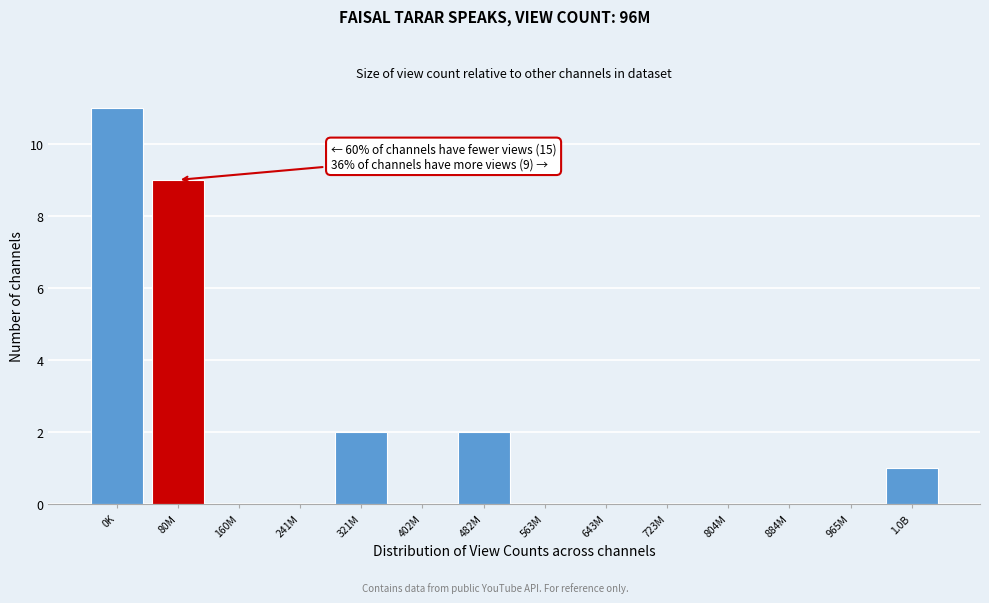

Reading left to right, list all the values displayed in this chart.

0K=11	80M=9	160M=0	241M=0	321M=2	402M=0	482M=2	563M=0	643M=0	723M=0	804M=0	884M=0	965M=0	1.0B=1